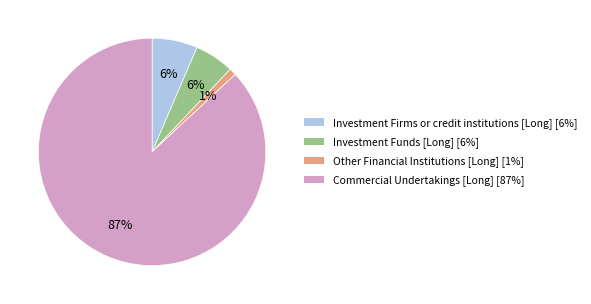

Between Other Financial Institutions [Long] and Investment Firms or credit institutions [Long], which is larger?

Investment Firms or credit institutions [Long]